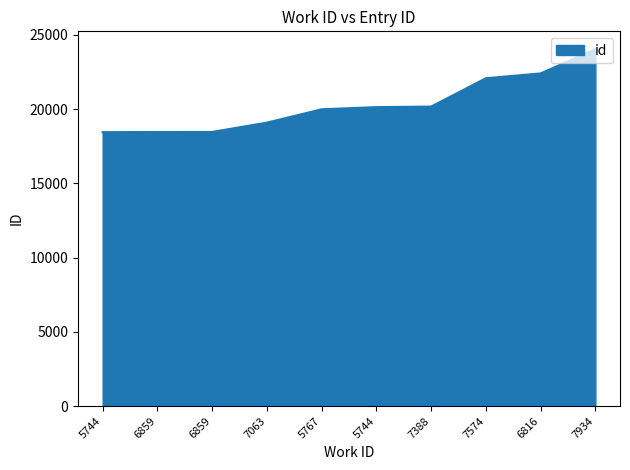

How many lines are shown in the chart?

1